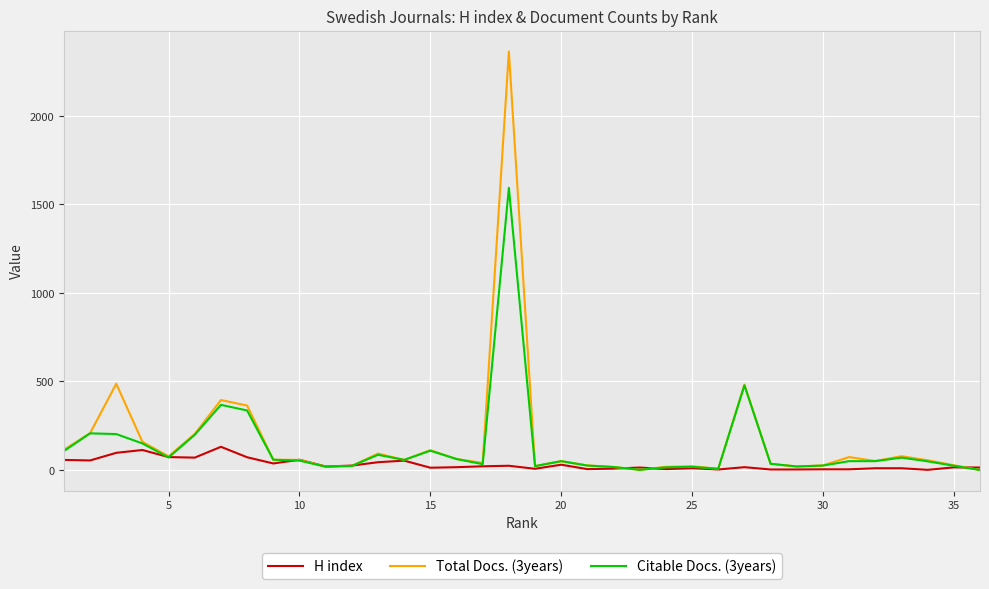

Rank the series by their maximum value, from highest to lowest.

Total Docs. (3years), Citable Docs. (3years), H index